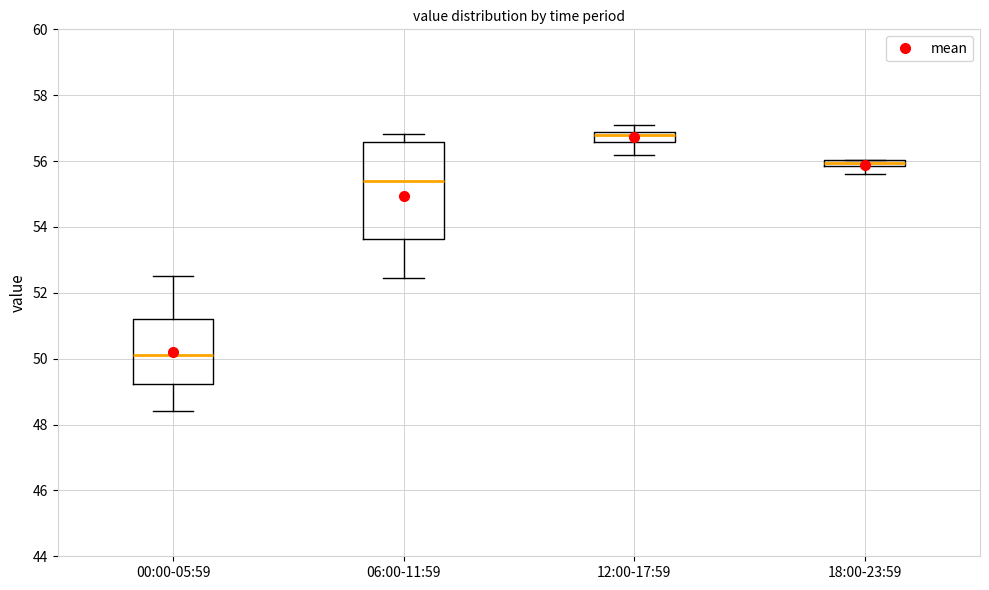

Where does the lower whisker of the box for 12:00-17:59 end on the y-axis? The values are not printed on the chart, so give them approximately, as read against the axis.

56.2